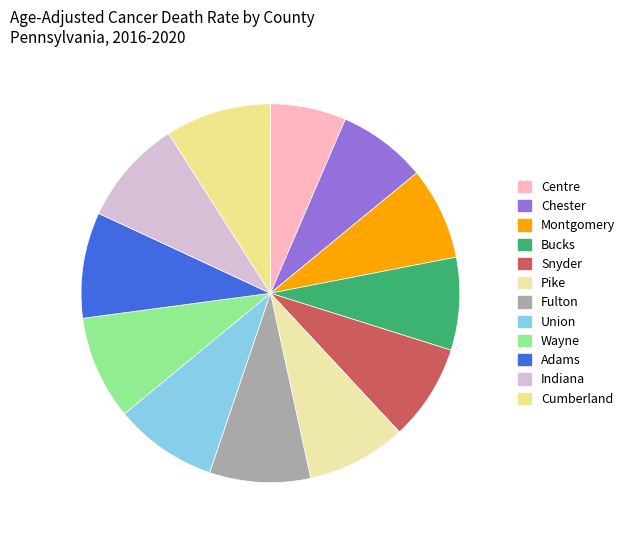

How many slices are in this pie chart?

12